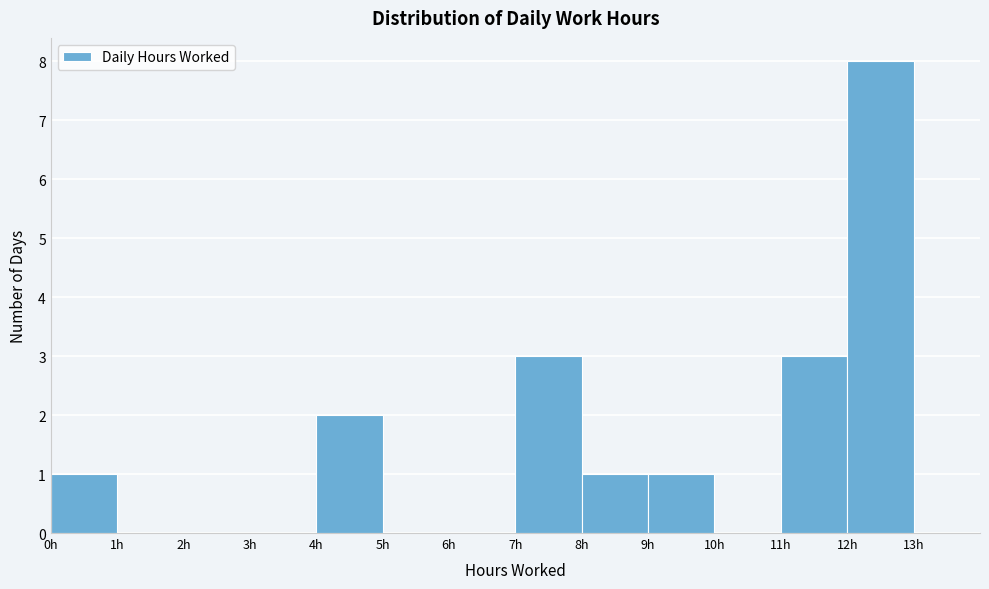

What is the height of the bar covering 12 to 13 on the x-axis? The values are not printed on the chart, so give them approximately, as read against the axis.

8